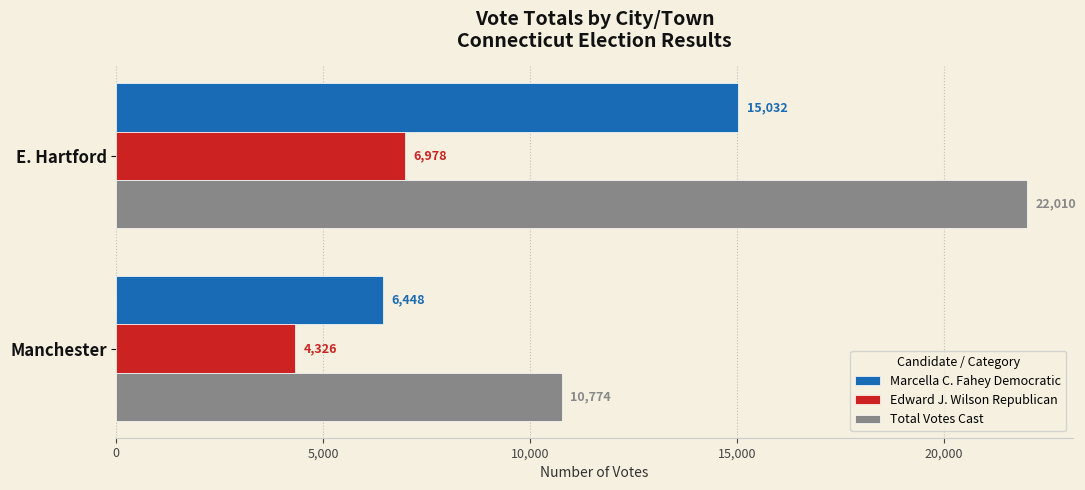

The Total Votes Cast series shows 22010 at E. Hartford. True or false?

True